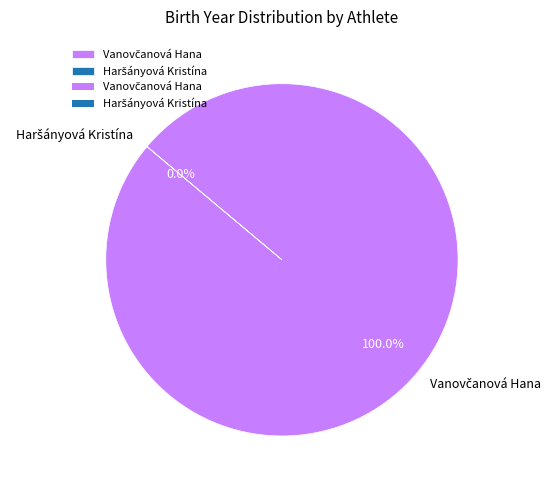

To the nearest percent, what is the average slice percentage?

50%